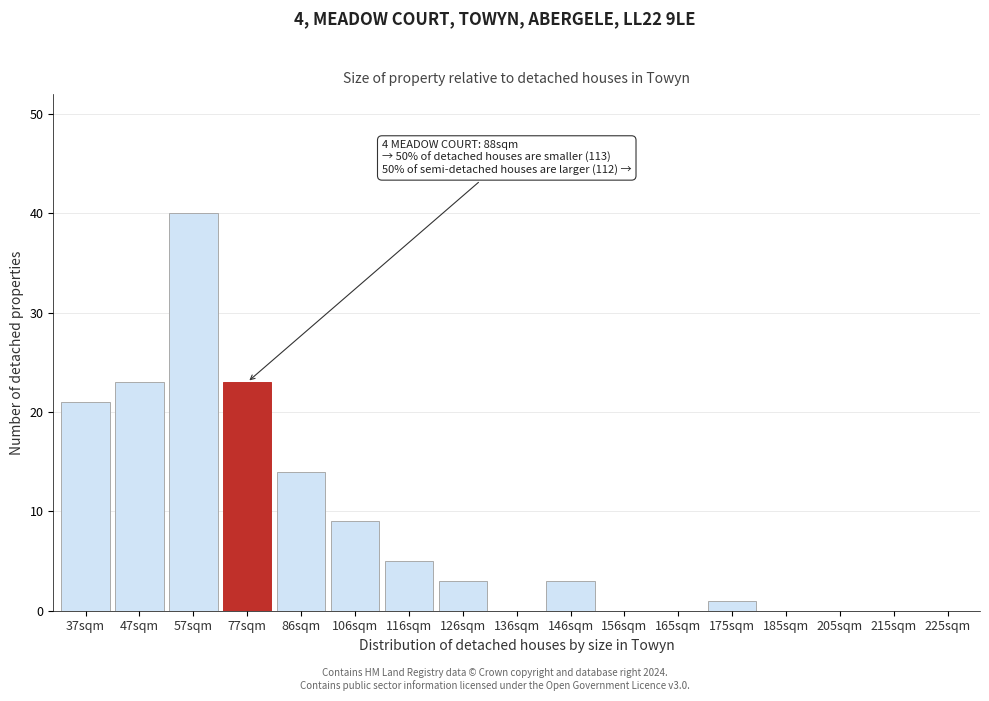

Reading left to right, what are all the values shown in this chart?

37sqm=21	47sqm=23	57sqm=40	77sqm=23	86sqm=14	106sqm=9	116sqm=5	126sqm=3	136sqm=0	146sqm=3	156sqm=0	165sqm=0	175sqm=1	185sqm=0	205sqm=0	215sqm=0	225sqm=0